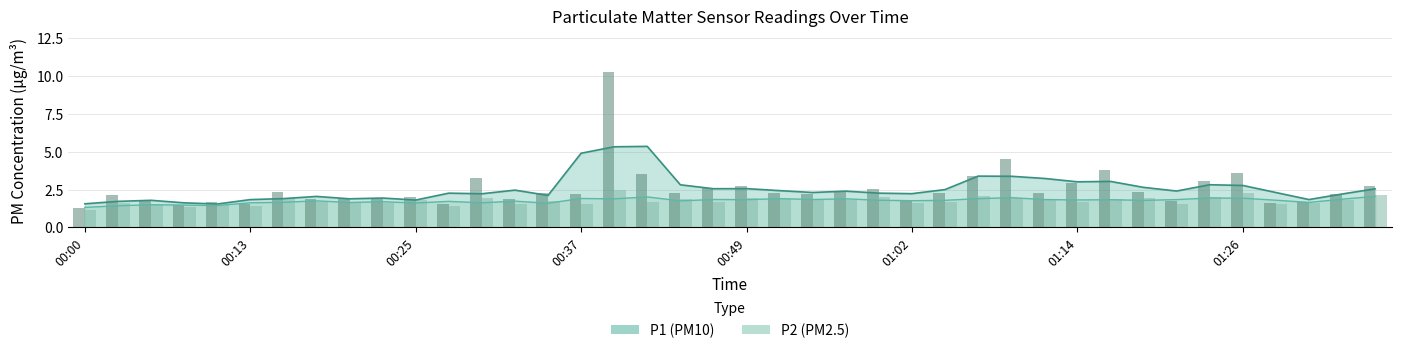

Rank the series at 00:25 from lowest to highest value.

P2 raw, P1 raw